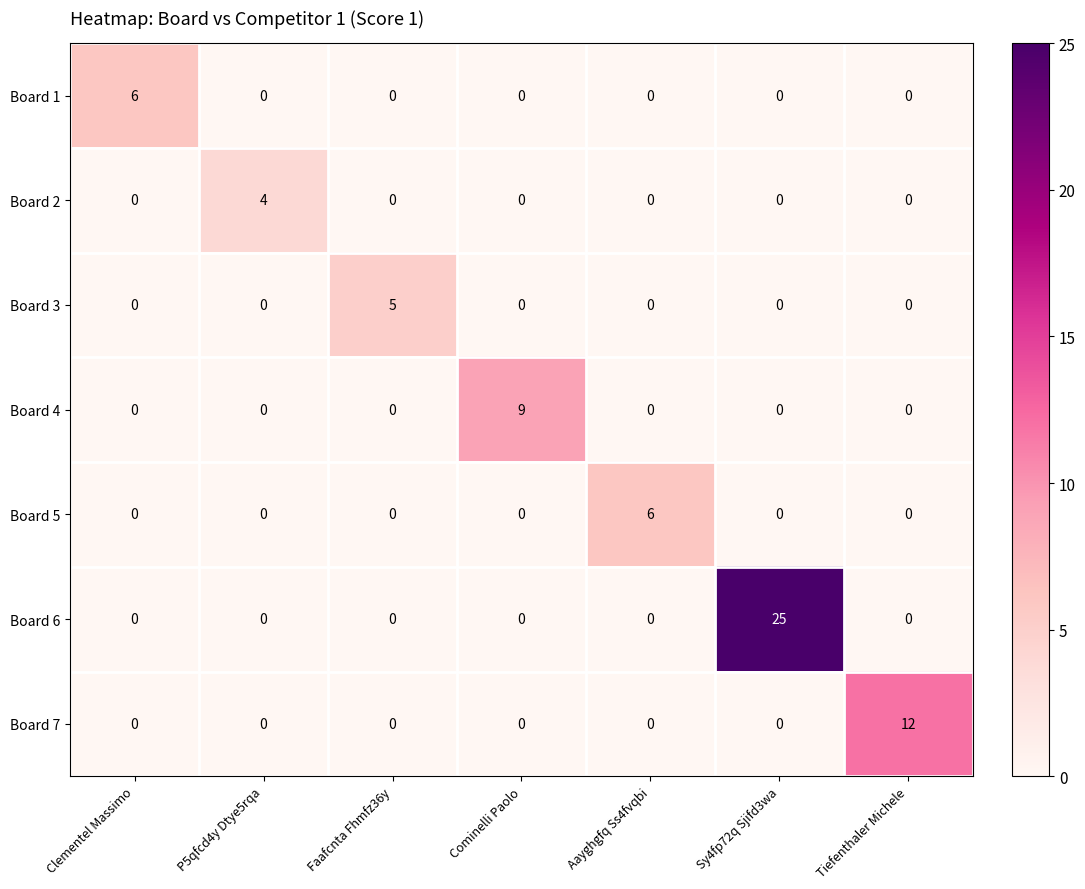

The Board 7 series shows 20 at Tiefenthaler Michele. True or false?

False